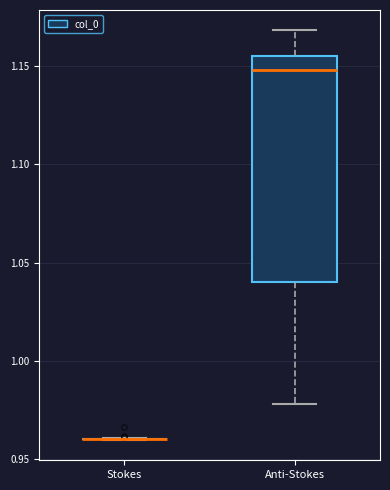

Which box is the tallest, from its lower edge to its upper edge?

Anti-Stokes